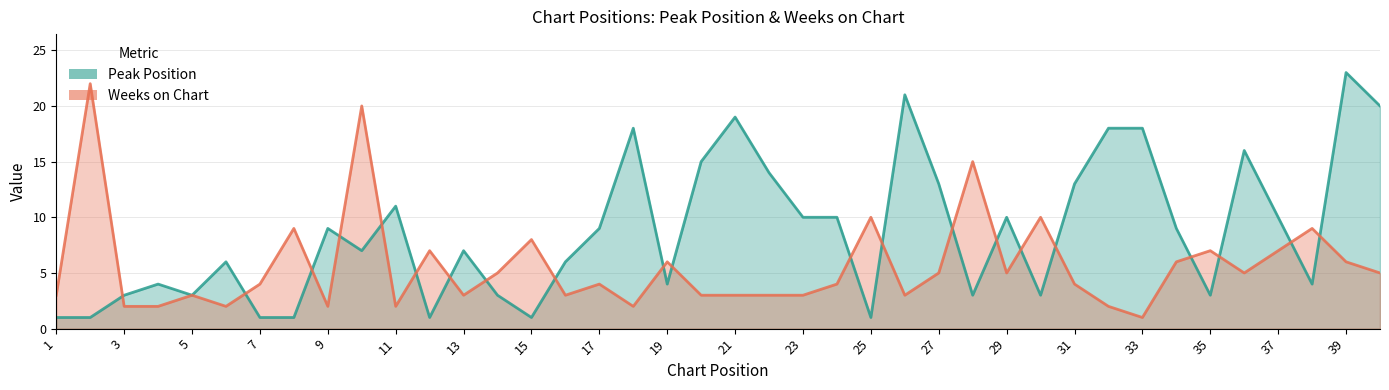

What is the highest value of the Weeks on Chart series?

22